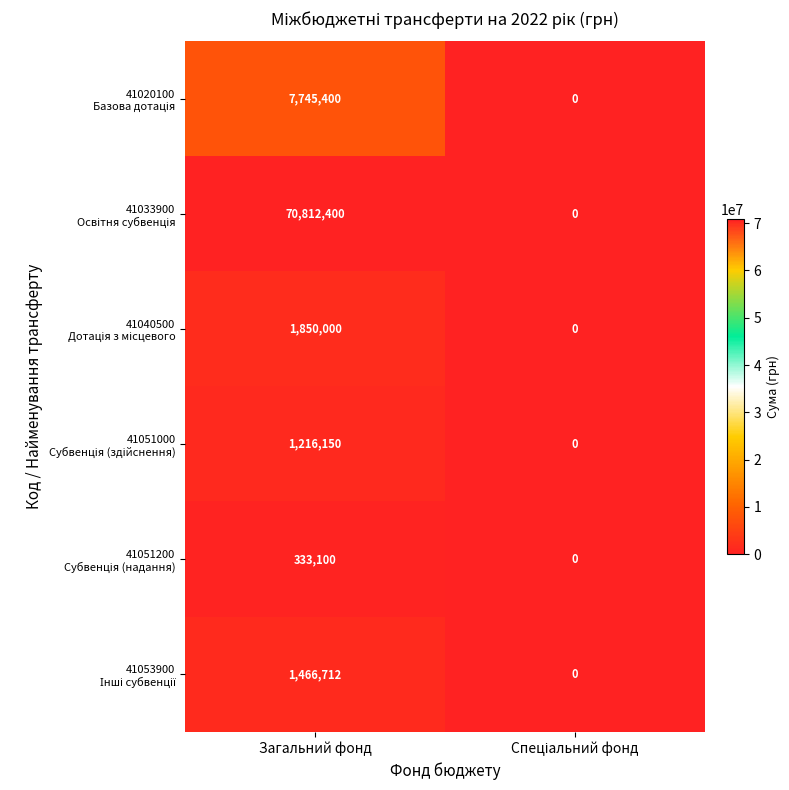

What is the spread (max minus min) of values at Загальний фонд?

70479300